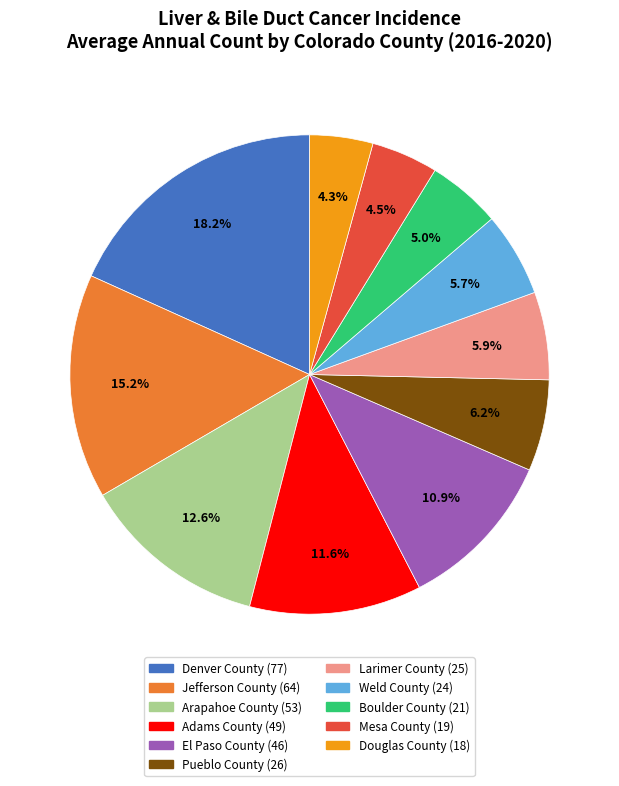

Does any single category account for the majority?

No